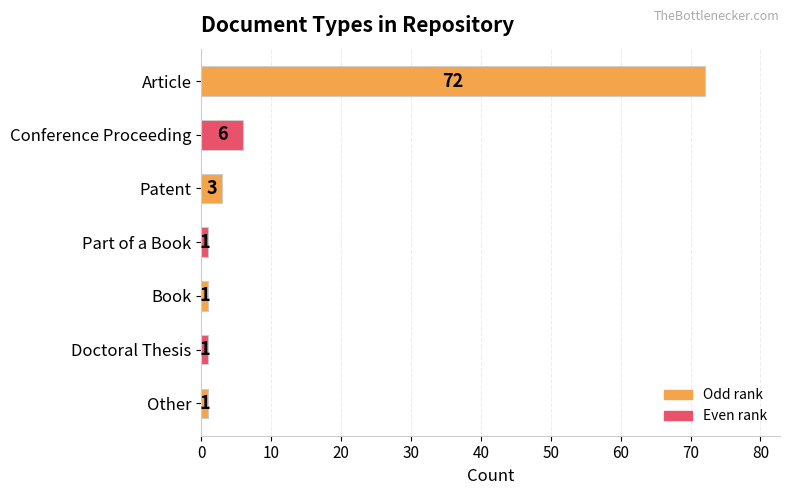

At which category does the chart reach its peak across all series?

Article